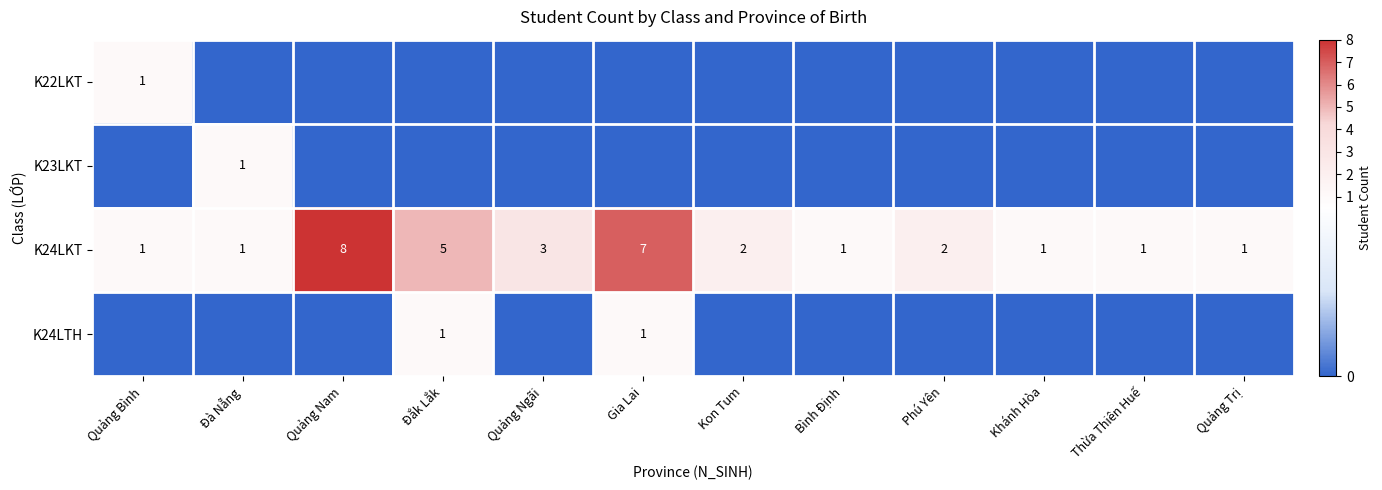

At which label does K24LKT first exceed 2?

Quảng Nam